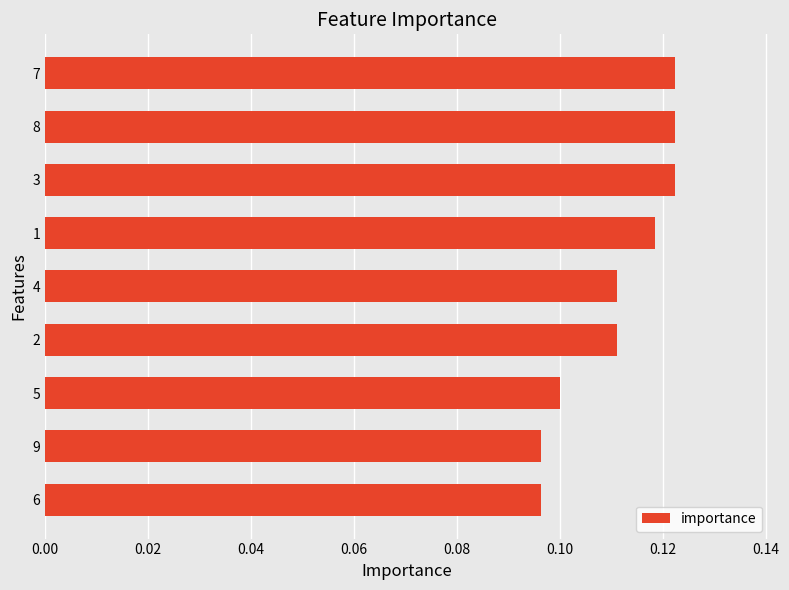

How many values are between 0 and 1?

9